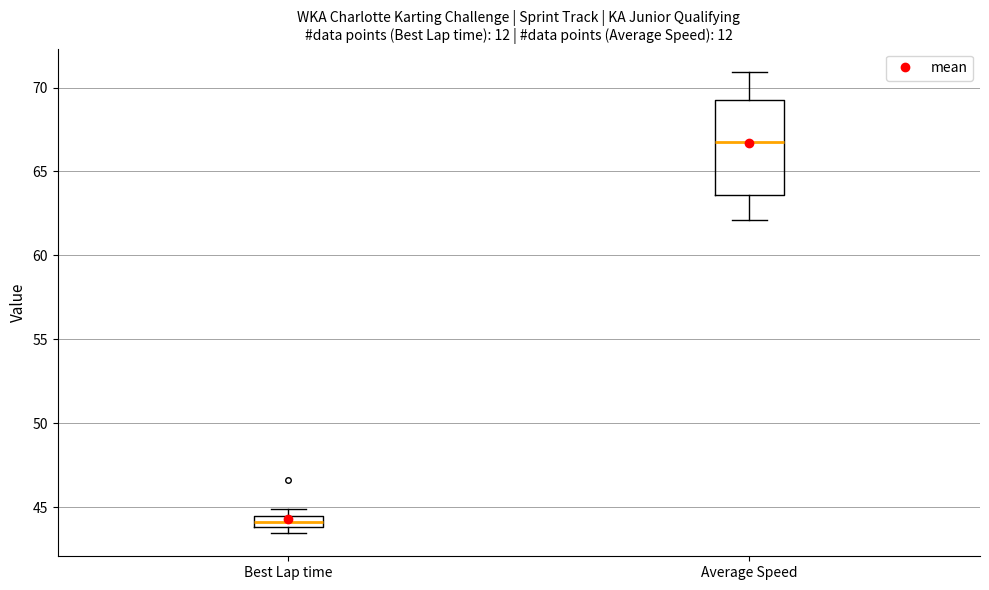

Comparing the boxes themselves (not the whiskers), which one is the tallest?

Average Speed